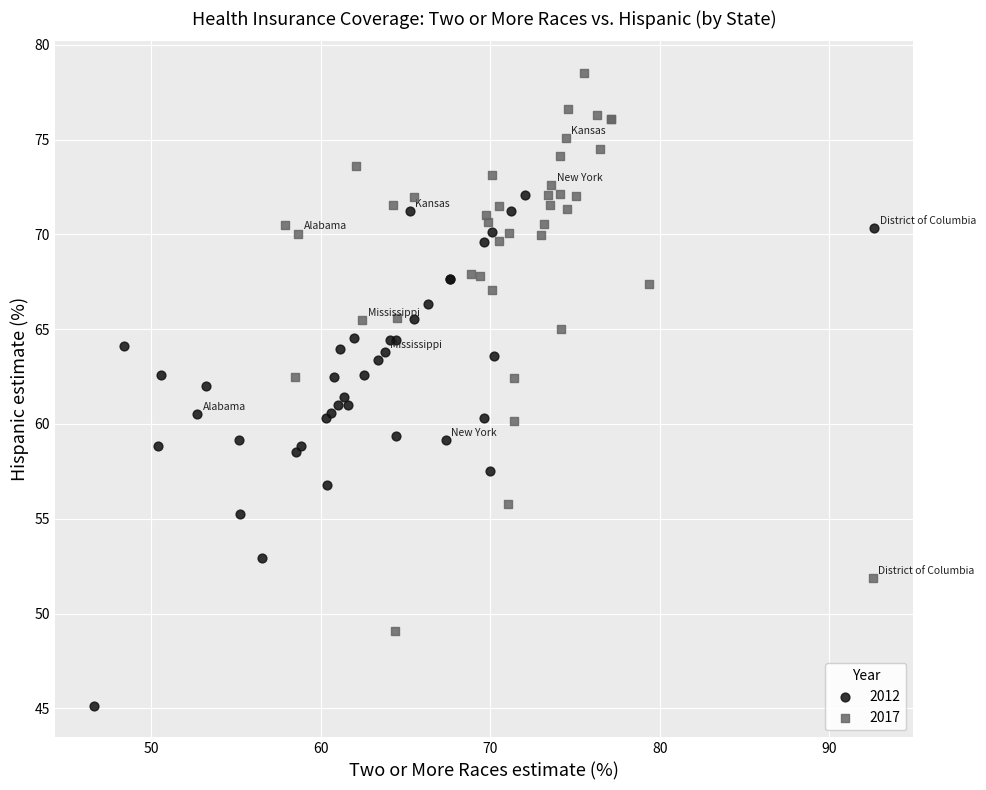

Which series reaches the maximum Y coordinate?

2017